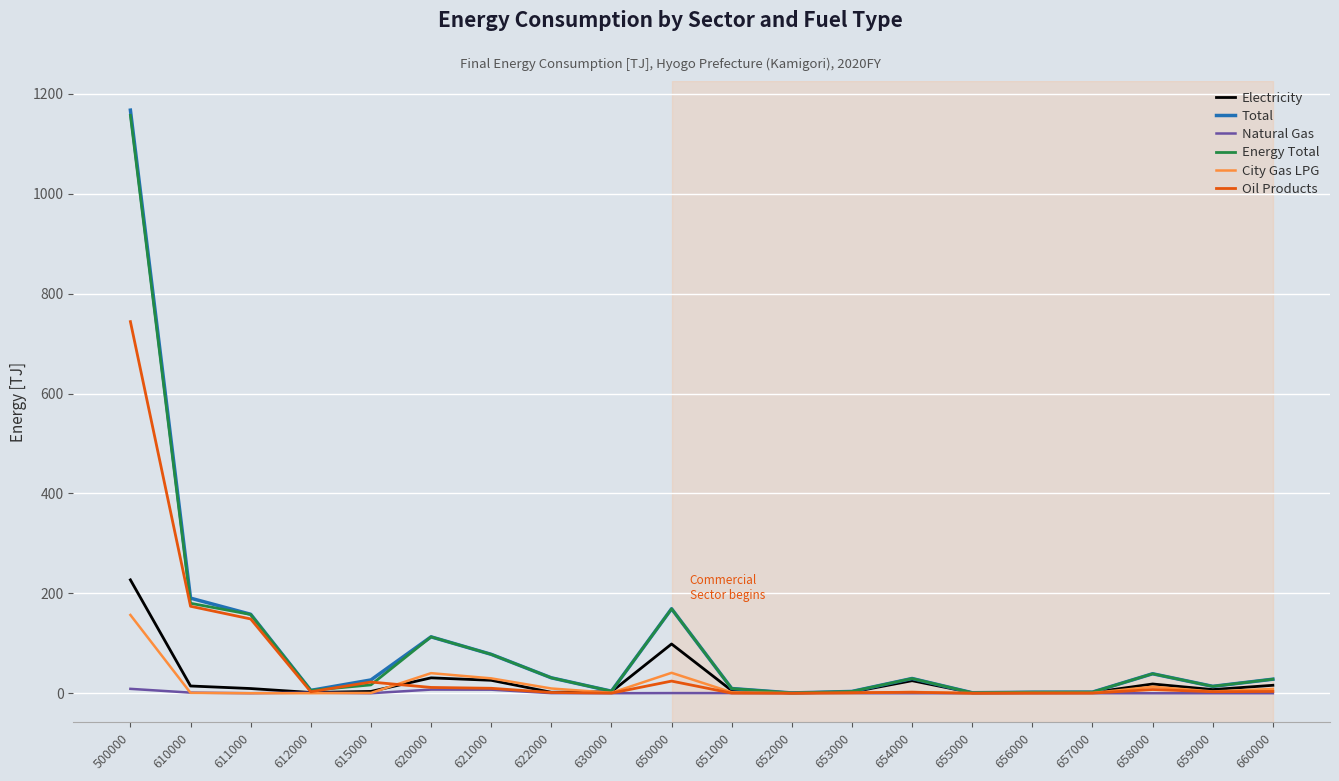

At which label does Total reach its peak?

500000